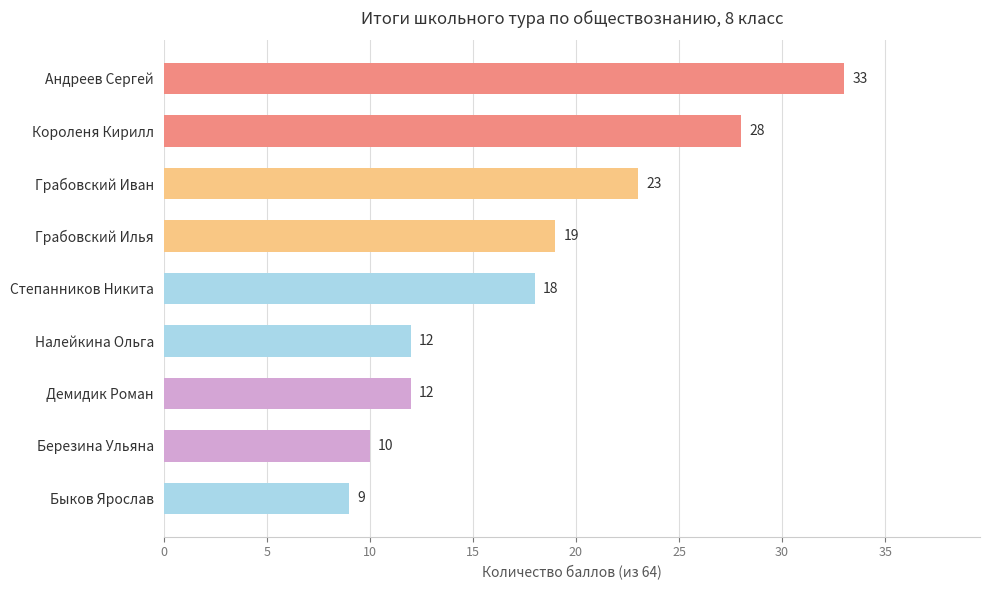

What is the value of the 3rd bar from the top?

23